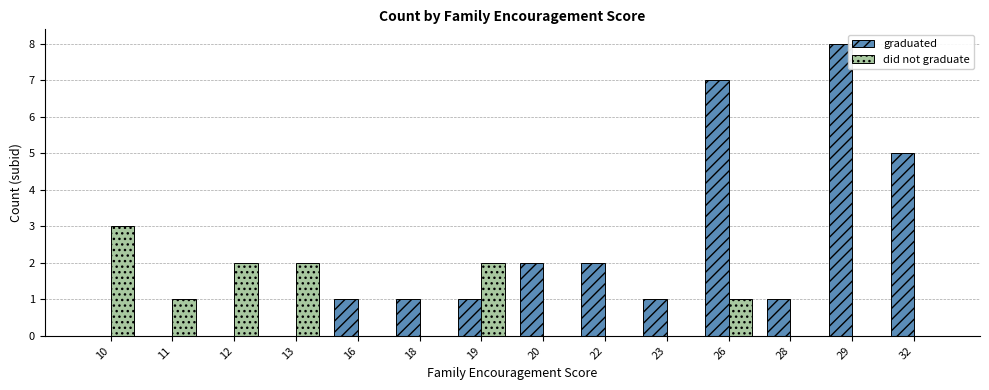

Which series changed the most between 16 and 26?

graduated